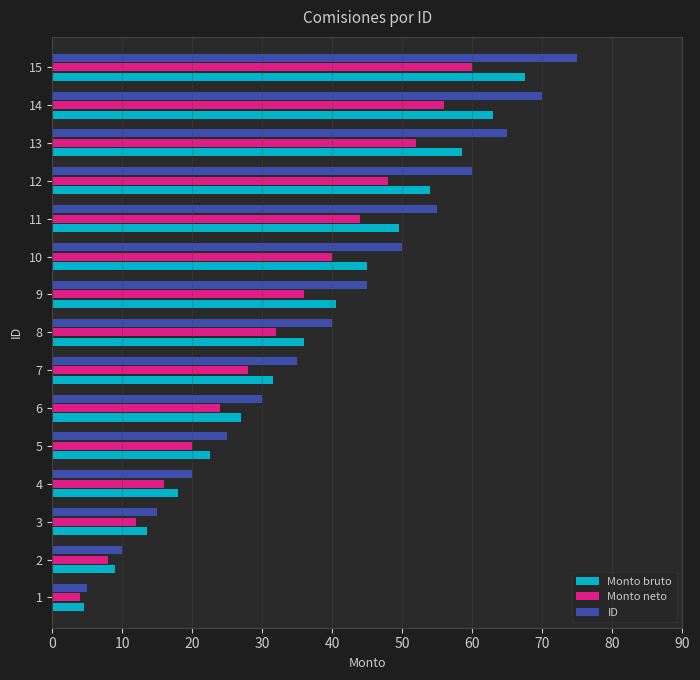

Is it true that ID equals 6.0 at 2?

False